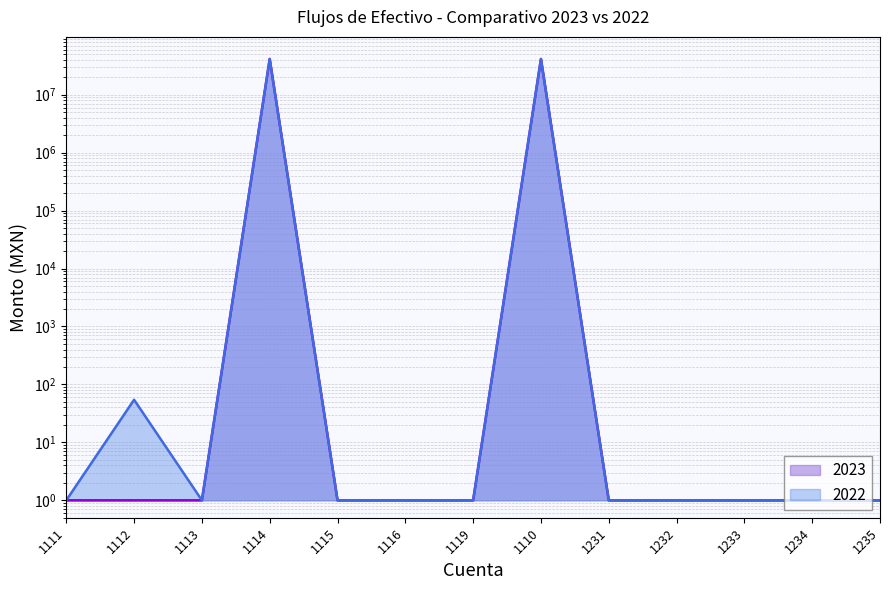

What is the lowest value of the 2022 series?

1.0